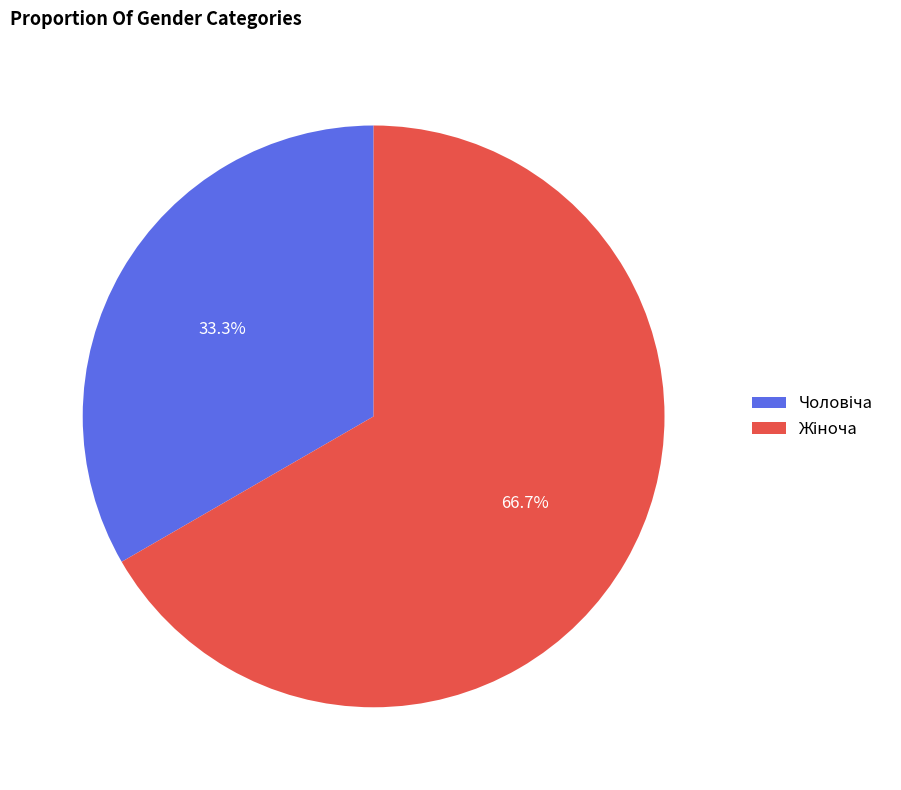

Is there a majority slice in this chart?

Yes